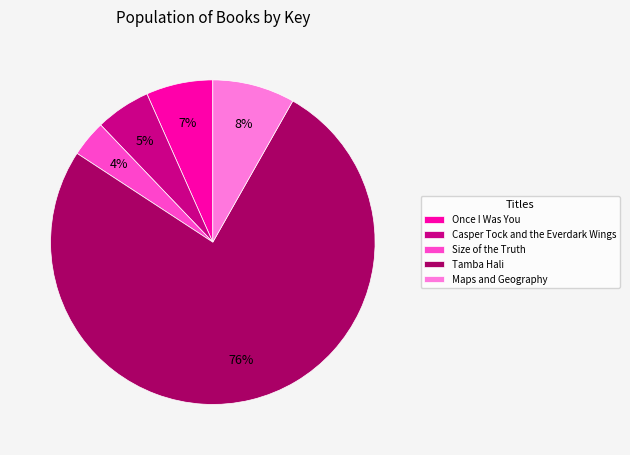

To the nearest percent, what portion does Casper Tock and the Everdark Wings represent?

5%